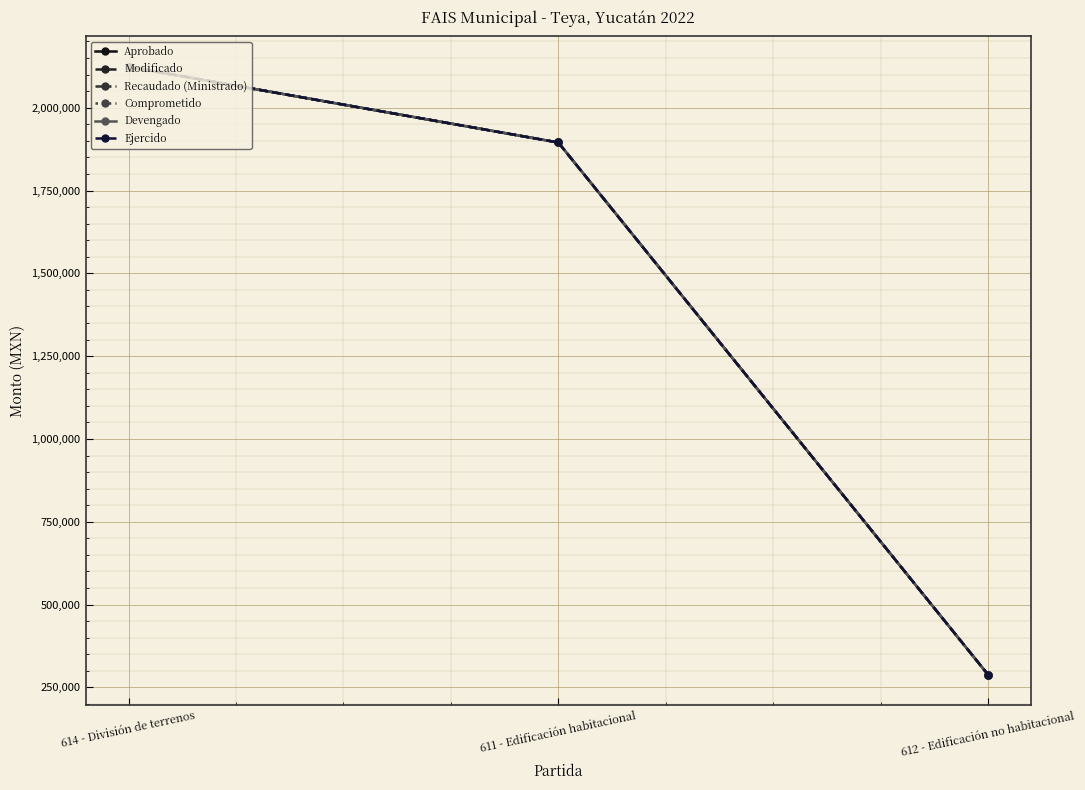

Is this an area chart (filled region under the line)?

No